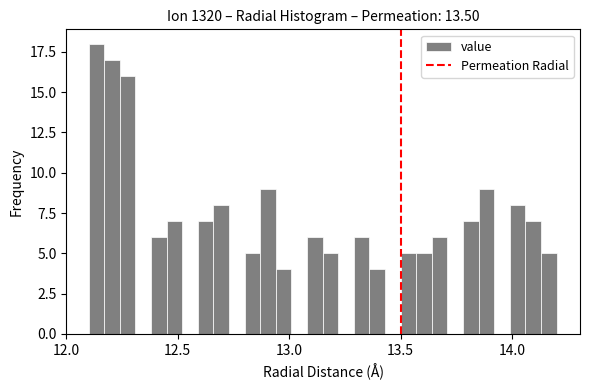

Read against the x-axis, roughly where is the centre of the tallest bar?

12.15